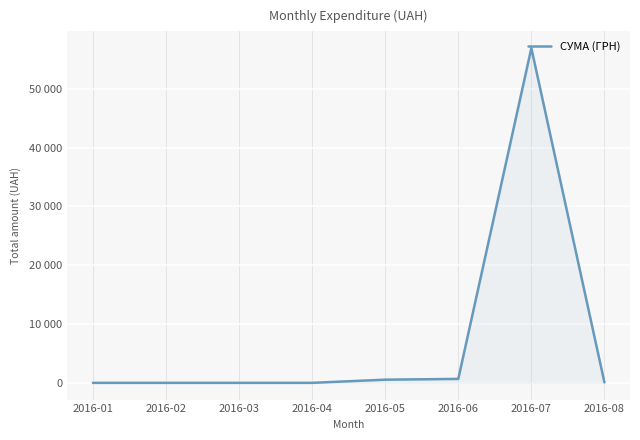

What is the change in value from 2016-04 to 2016-06?

+670.0